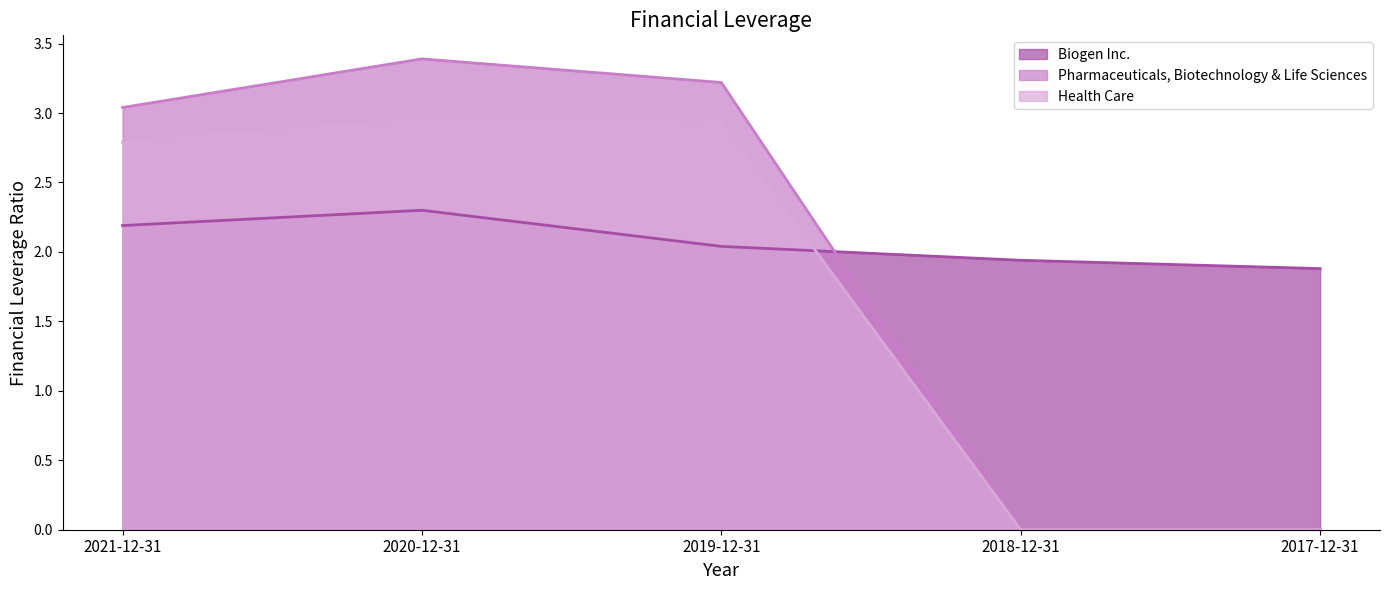

Which series has the widest spread of values?

Pharmaceuticals, Biotechnology & Life Sciences